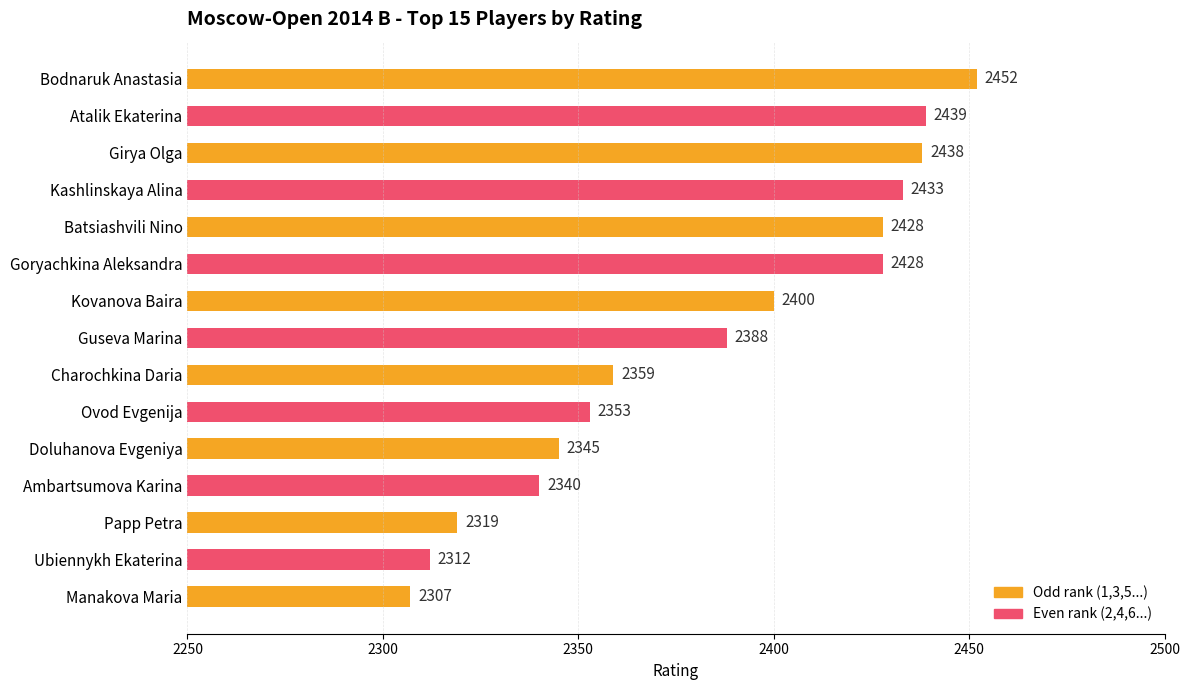

What is the value of the 8th bar from the top?

2388